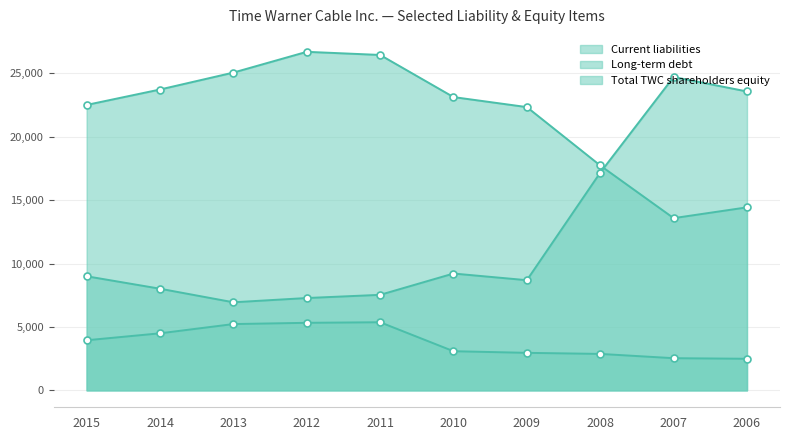

Which category has the highest value in the Long-term debt series?

2012